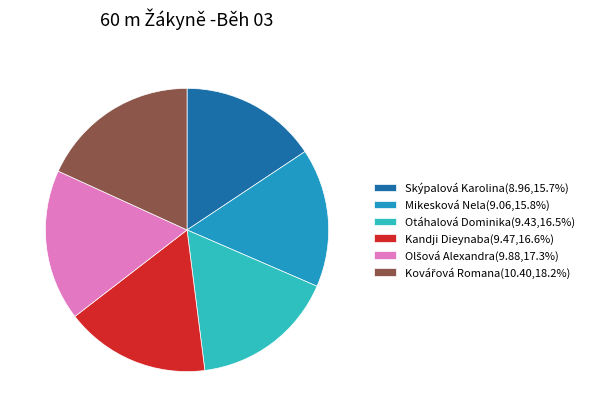

Is there any slice that represents more than half of the pie?

No